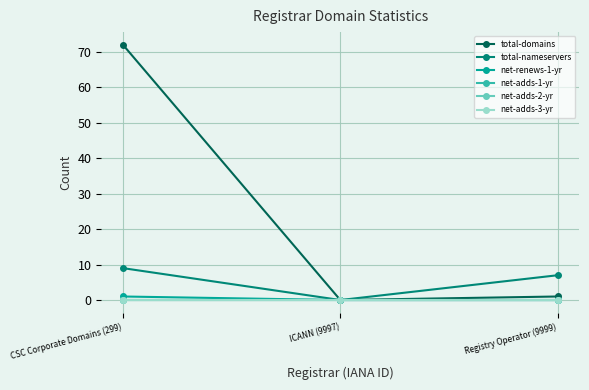

Is this an area chart (filled region under the line)?

No